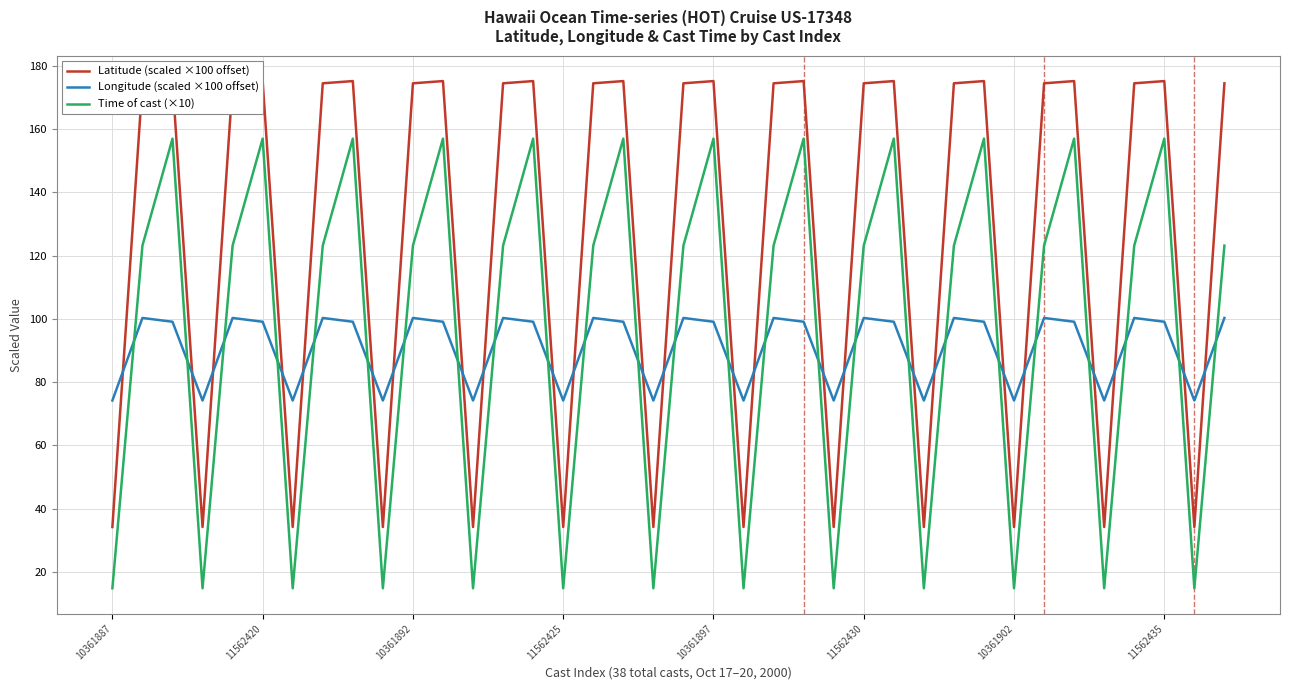

Which series has the largest range (max minus min)?

Time of cast (×10)